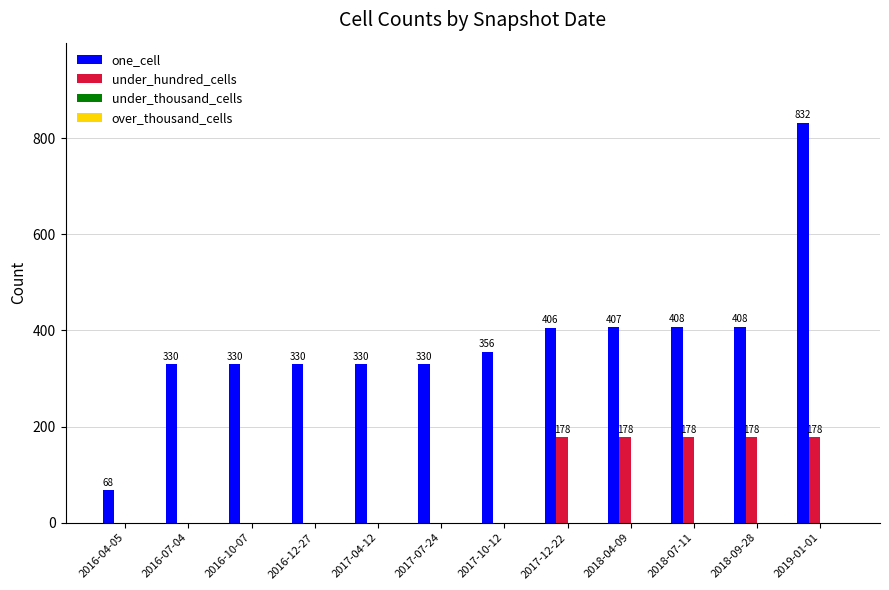

How many groups of bars are there?

12